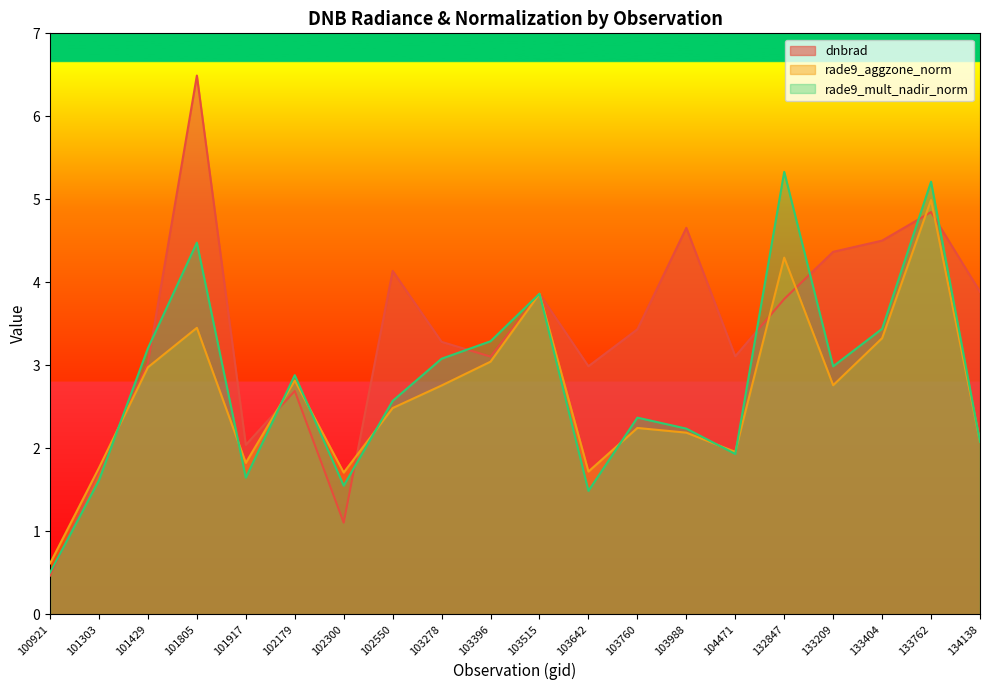

At which category does dnbrad reach its first local peak?

101805